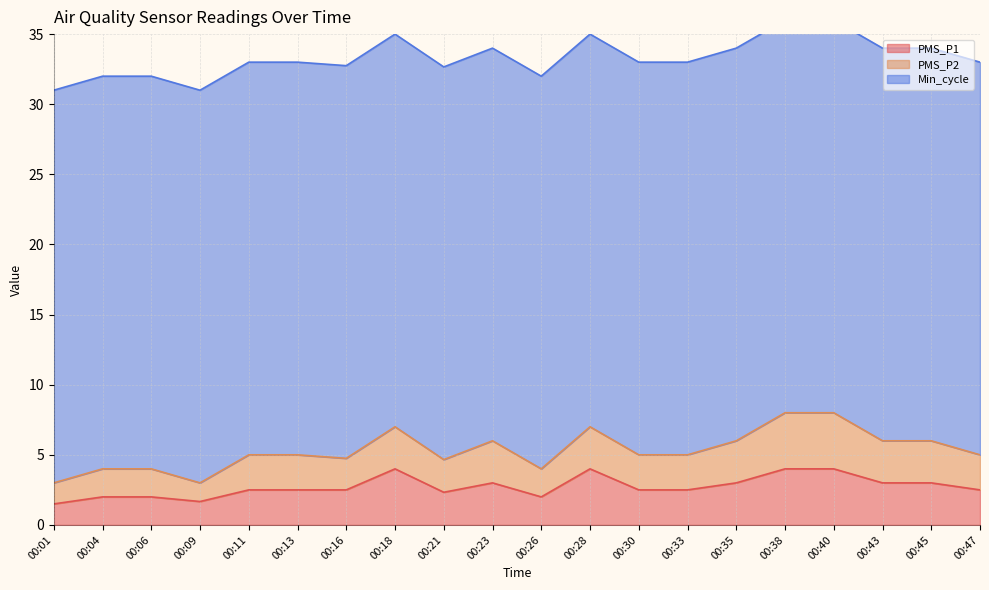

Which category has the highest value in the PMS_P1 series?

00:18